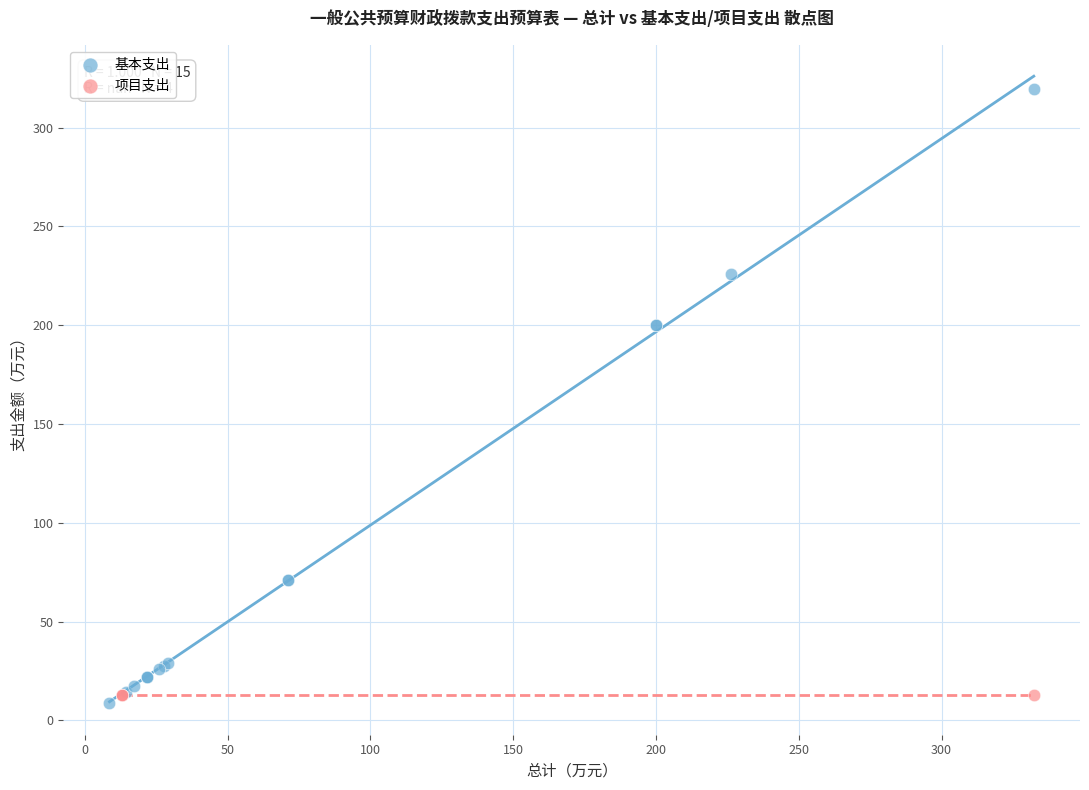

Which series contains the highest Y value?

基本支出